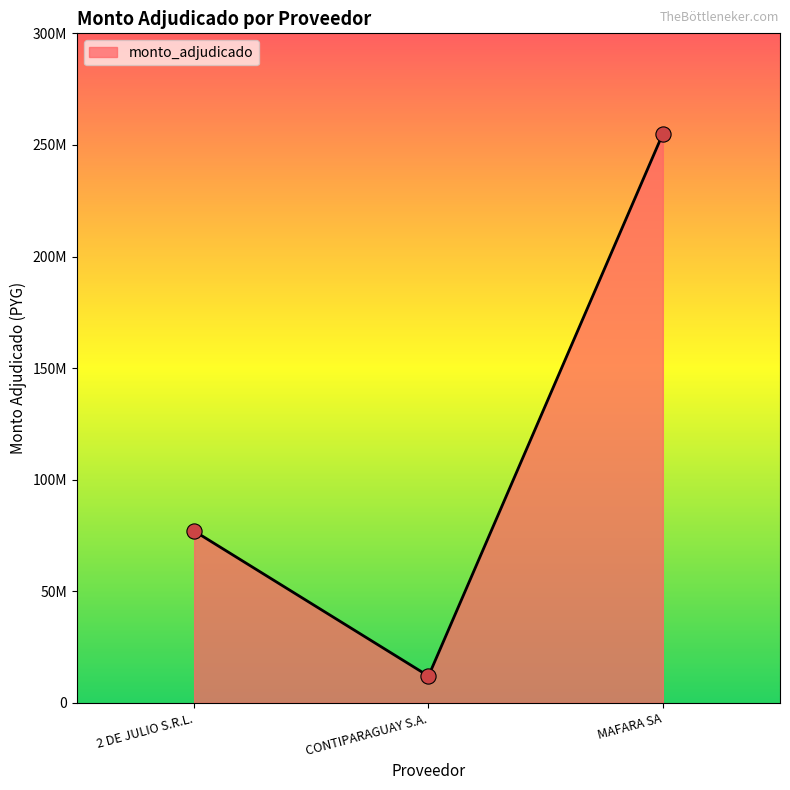

Is this an area chart (filled region under the line)?

Yes